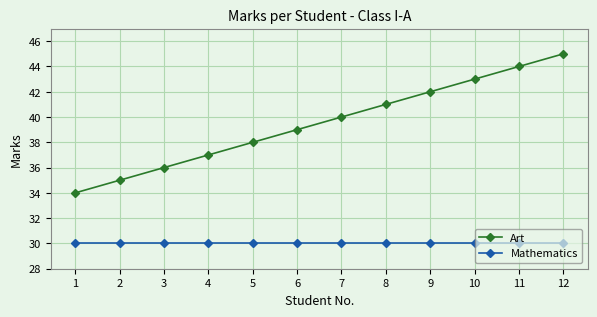

Is it true that Art equals 13 at 3?

False